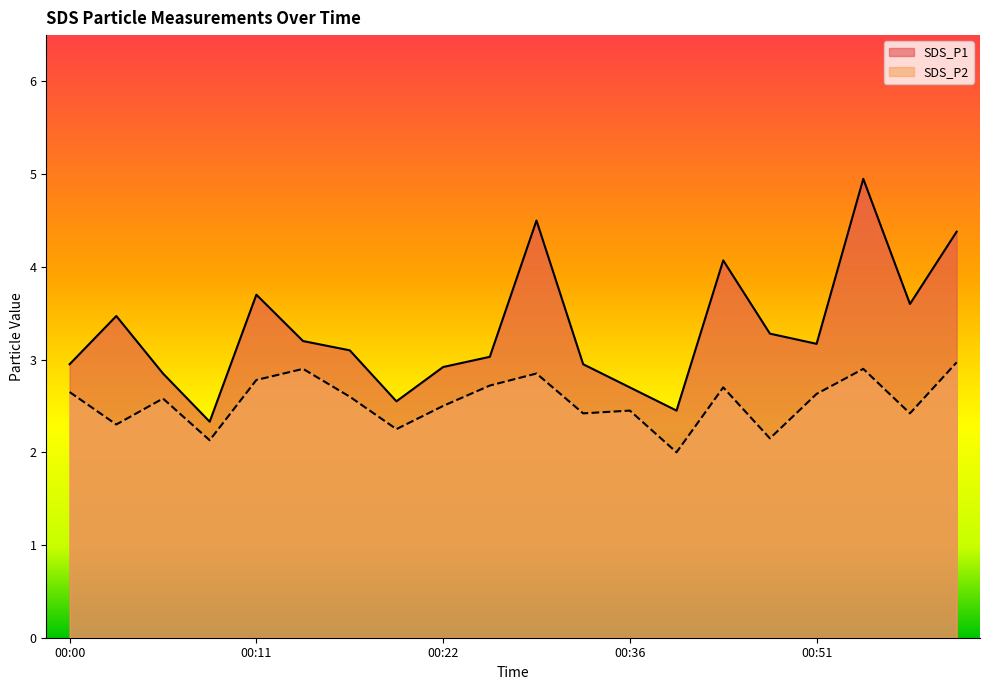

At which category does SDS_P2 reach its first local peak?

00:06